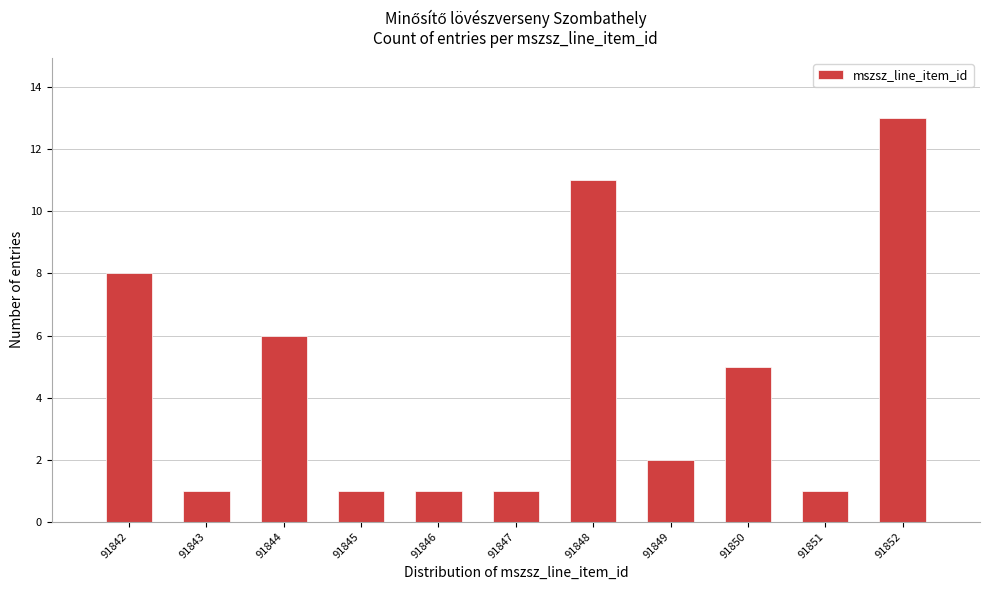

Reading left to right, list all the values displayed in this chart.

8	1	6	1	1	1	11	2	5	1	13